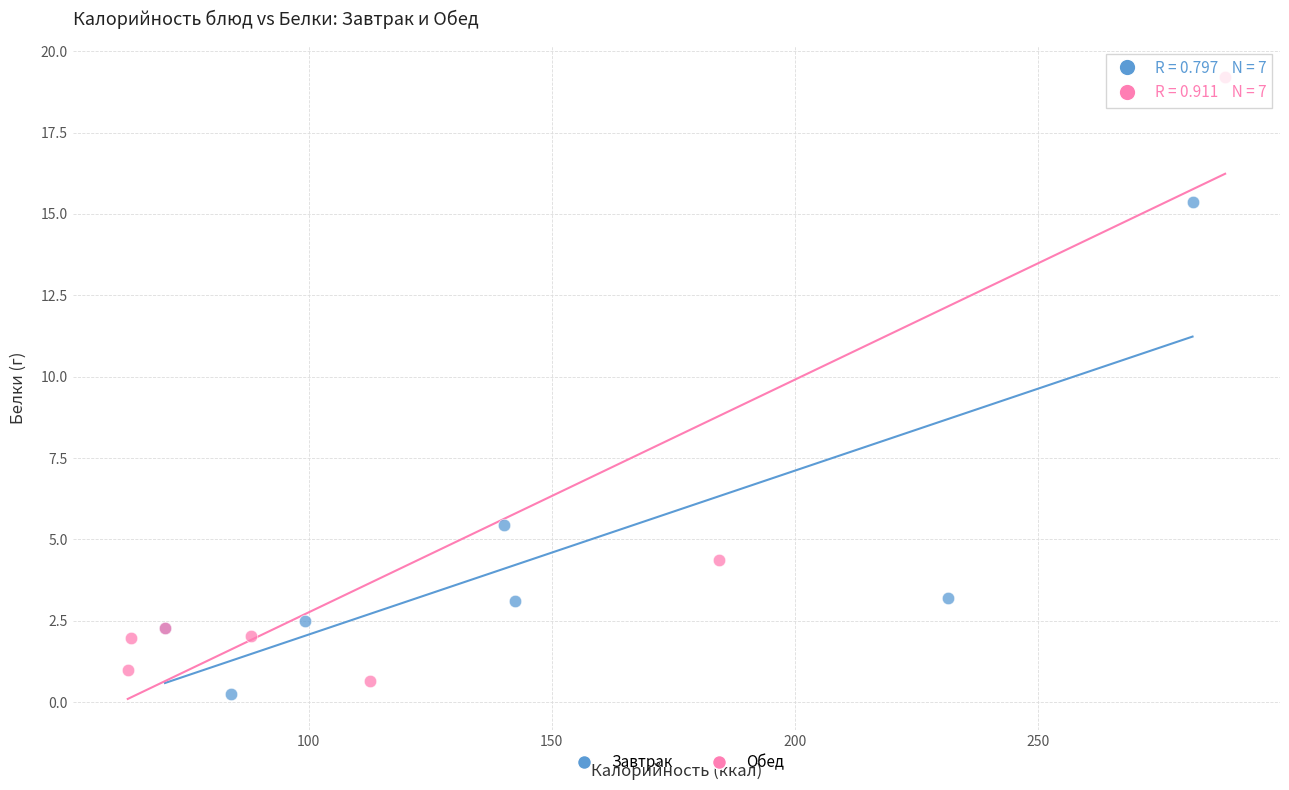

Which series reaches the minimum Y coordinate?

Завтрак